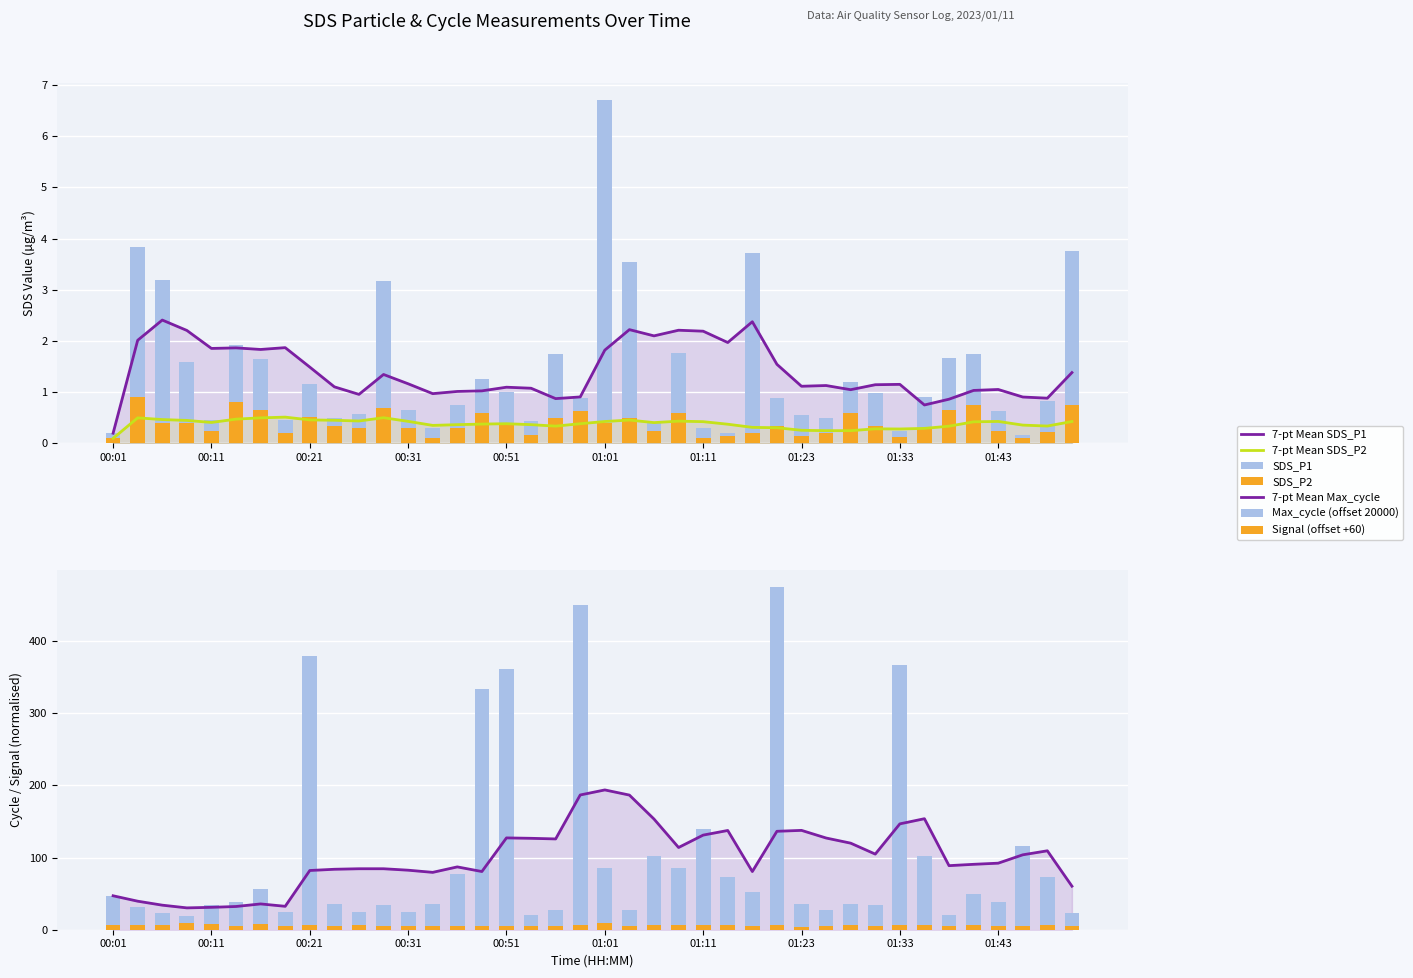

Reading right to left, list all the values displayed in this chart.

SDS_P1: 01:50=3.8	01:48=0.8	01:45=0.2	01:43=0.6	01:40=1.8	01:38=1.7	01:36=0.9	01:33=0.2	01:31=1.0	01:28=1.2	01:26=0.5	01:23=0.6	01:21=0.9	01:18=3.7	01:16=0.2	01:11=0.3	01:08=1.8	01:06=0.4	01:04=3.5	01:01=6.7	00:59=0.9	00:56=1.8	00:54=0.4	00:51=1.0	00:49=1.2	00:35=0.8	00:33=0.3	00:31=0.7	00:28=3.2	00:26=0.6	00:23=0.5	00:21=1.2	00:18=0.5	00:16=1.6	00:14=1.9	00:11=0.5	00:09=1.6	00:06=3.2	00:04=3.8	00:01=0.2
SDS_P2: 01:50=0.8	01:48=0.2	01:45=0.1	01:43=0.2	01:40=0.8	01:38=0.7	01:36=0.3	01:33=0.1	01:31=0.3	01:28=0.6	01:26=0.2	01:23=0.1	01:21=0.3	01:18=0.2	01:16=0.1	01:11=0.1	01:08=0.6	01:06=0.2	01:04=0.5	01:01=0.4	00:59=0.6	00:56=0.5	00:54=0.2	00:51=0.4	00:49=0.6	00:35=0.3	00:33=0.1	00:31=0.3	00:28=0.7	00:26=0.3	00:23=0.3	00:21=0.5	00:18=0.2	00:16=0.7	00:14=0.8	00:11=0.2	00:09=0.4	00:06=0.4	00:04=0.9	00:01=0.1
Max_cycle: 01:50=23.0	01:48=73.0	01:45=116.0	01:43=39.0	01:40=49.0	01:38=20.0	01:36=102.0	01:33=366.0	01:31=34.0	01:28=35.0	01:26=28.0	01:23=36.0	01:21=475.0	01:18=52.0	01:16=73.0	01:11=140.0	01:08=85.0	01:06=102.0	01:04=27.0	01:01=85.0	00:59=450.0	00:56=28.0	00:54=20.0	00:51=361.0	00:49=334.0	00:35=77.0	00:33=36.0	00:31=24.0	00:28=34.0	00:26=24.0	00:23=35.0	00:21=379.0	00:18=24.0	00:16=57.0	00:14=38.0	00:11=34.0	00:09=19.0	00:06=23.0	00:04=32.0	00:01=47.0
Signal: 01:50=5.0	01:48=6.0	01:45=5.0	01:43=5.0	01:40=6.0	01:38=5.0	01:36=6.0	01:33=6.0	01:31=5.0	01:28=7.0	01:26=5.0	01:23=4.0	01:21=6.0	01:18=5.0	01:16=6.0	01:11=6.0	01:08=6.0	01:06=6.0	01:04=5.0	01:01=9.0	00:59=6.0	00:56=5.0	00:54=5.0	00:51=5.0	00:49=5.0	00:35=5.0	00:33=5.0	00:31=5.0	00:28=5.0	00:26=7.0	00:23=5.0	00:21=6.0	00:18=5.0	00:16=8.0	00:14=5.0	00:11=8.0	00:09=9.0	00:06=6.0	00:04=6.0	00:01=6.0